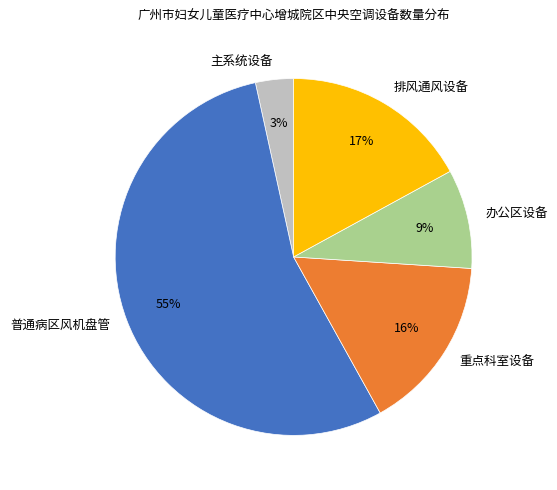

The 主系统设备 slice represents 9% of the pie. True or false?

False